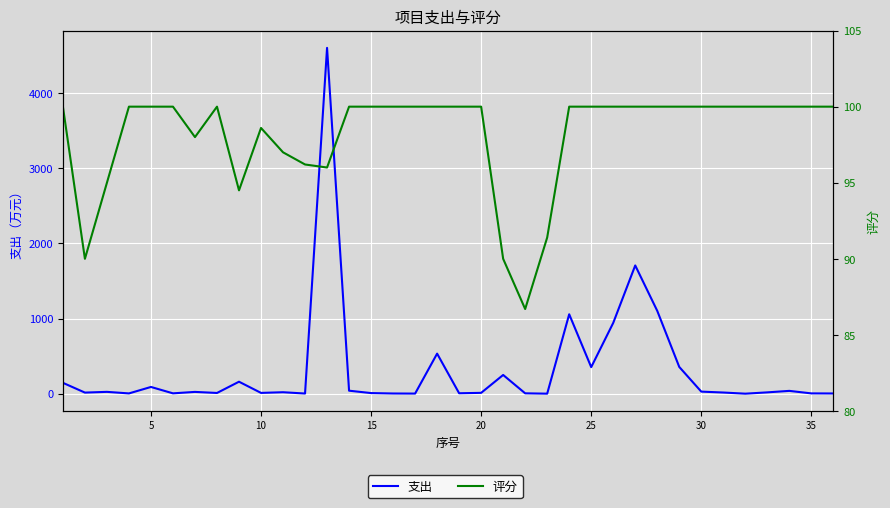

Count the number of data series in this chart.

2